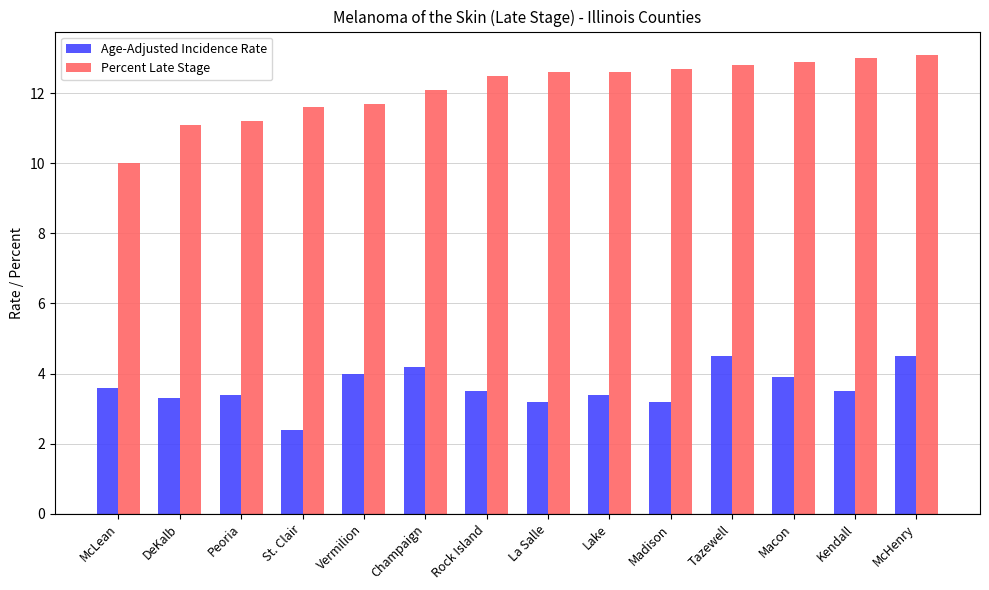

List the series in order of their peak value, lowest first.

Age-Adjusted Incidence Rate, Percent Late Stage